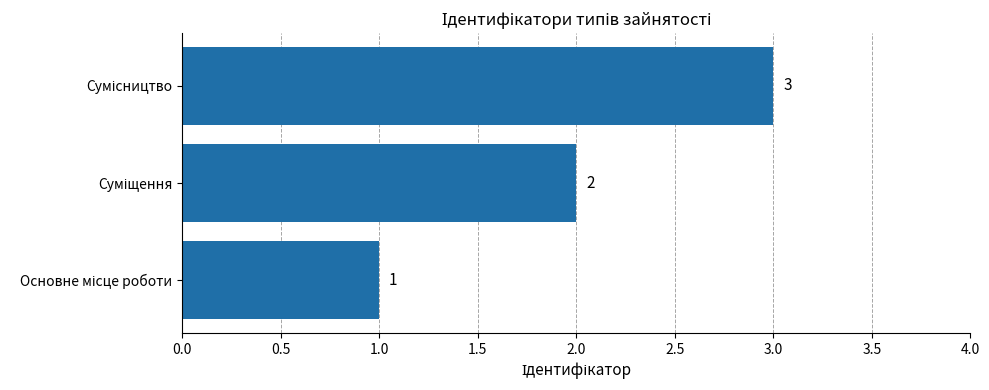

Count the values in the range 1 to 3.

3